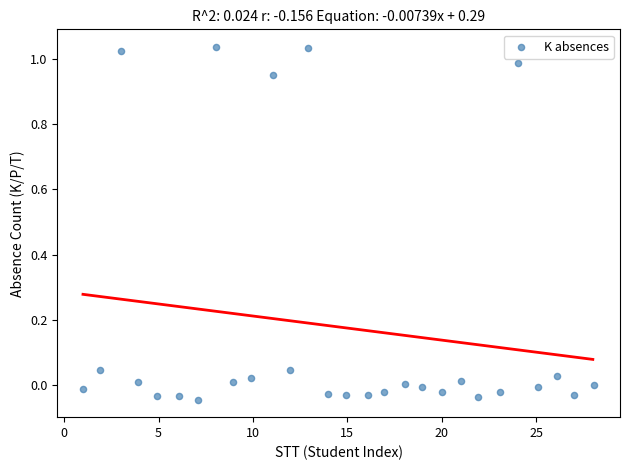

What is the range of X values (max minus min)?

27.1